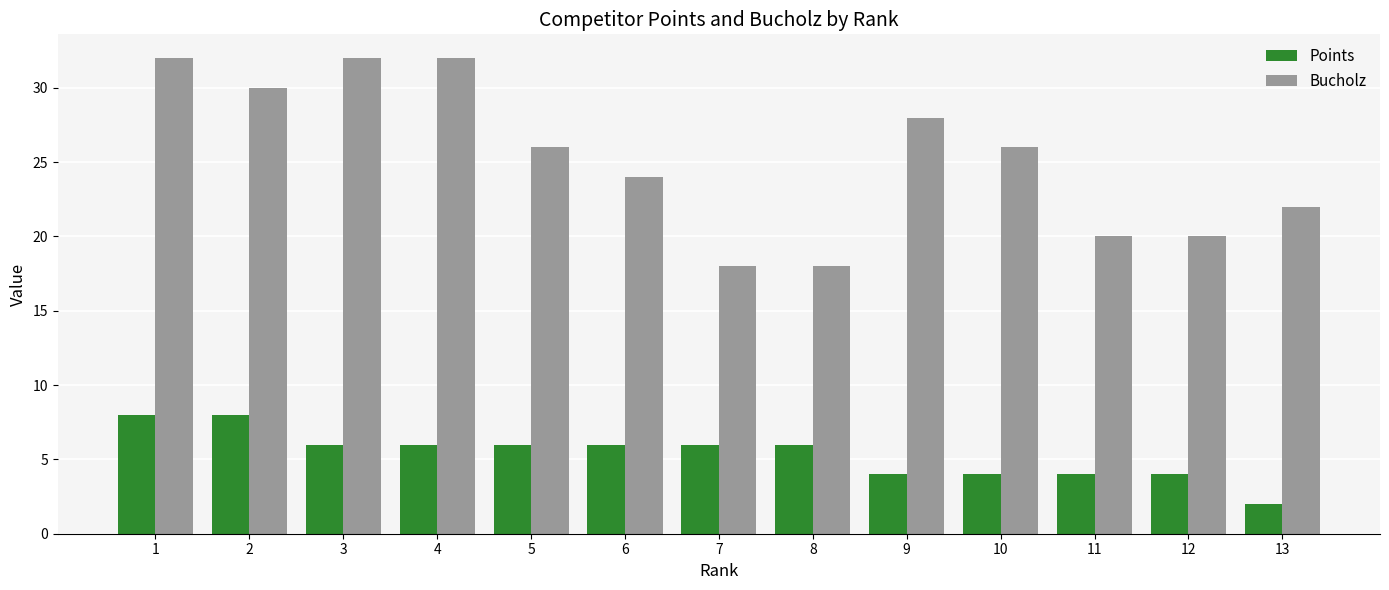

The value of Bucholz at 1 is 32. True or false?

True